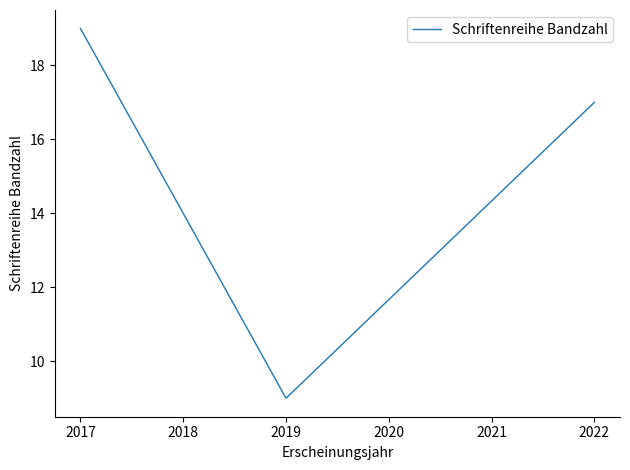

What is the difference between the maximum and minimum values?

10